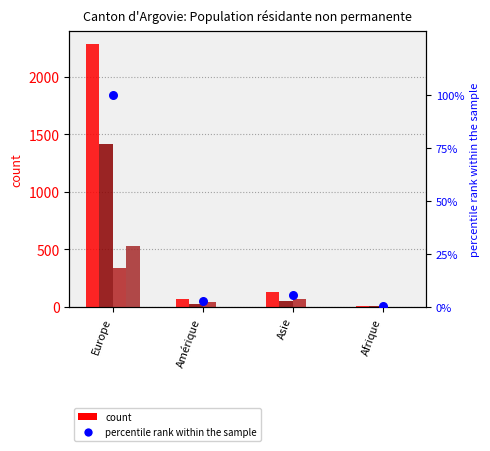

At which category is the sum across all series the highest?

Europe